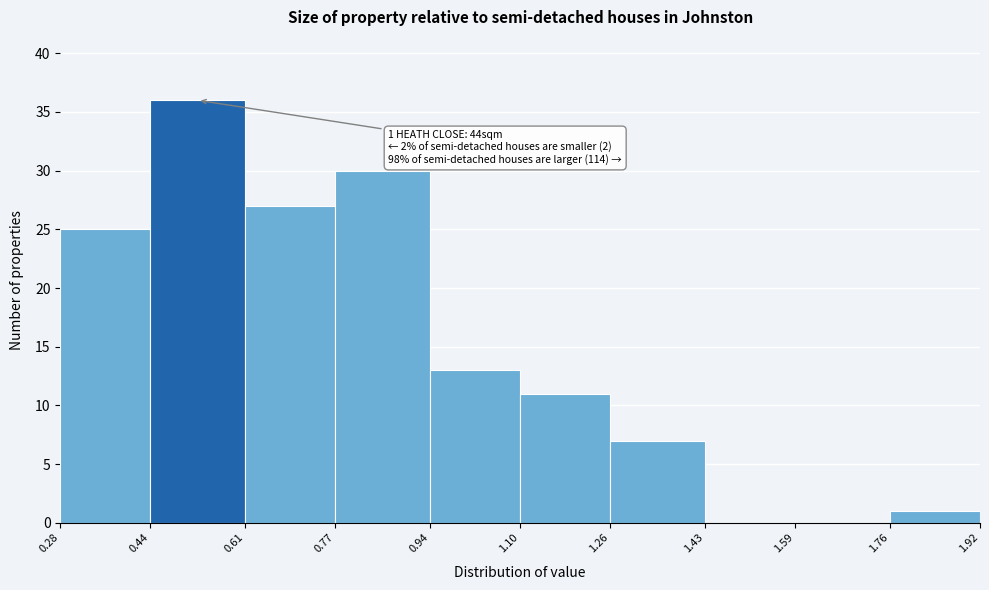

Which range on the x-axis has the tallest bar?

0.44 to 0.61